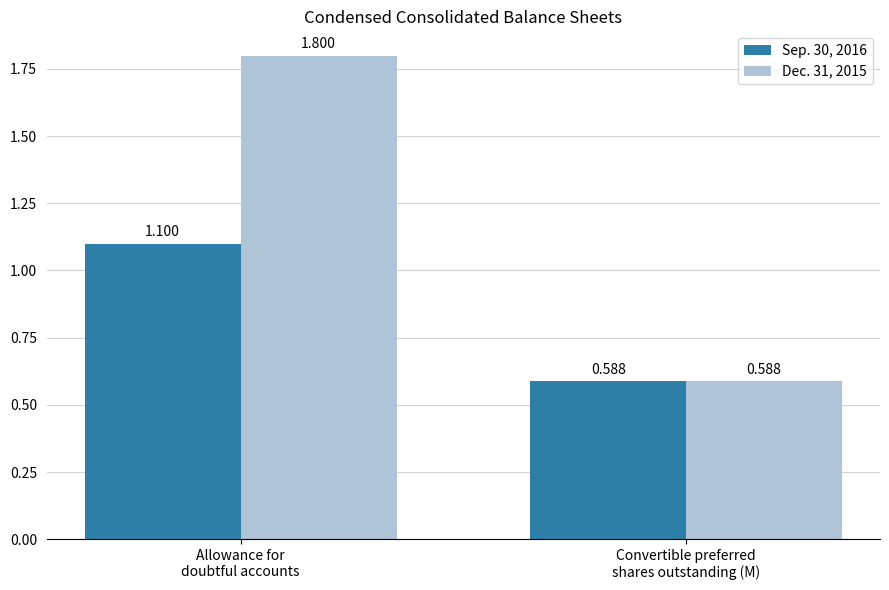

List the labels in order of Sep. 30, 2016 value, smallest first.

Convertible preferred
shares outstanding (M), Allowance for
doubtful accounts